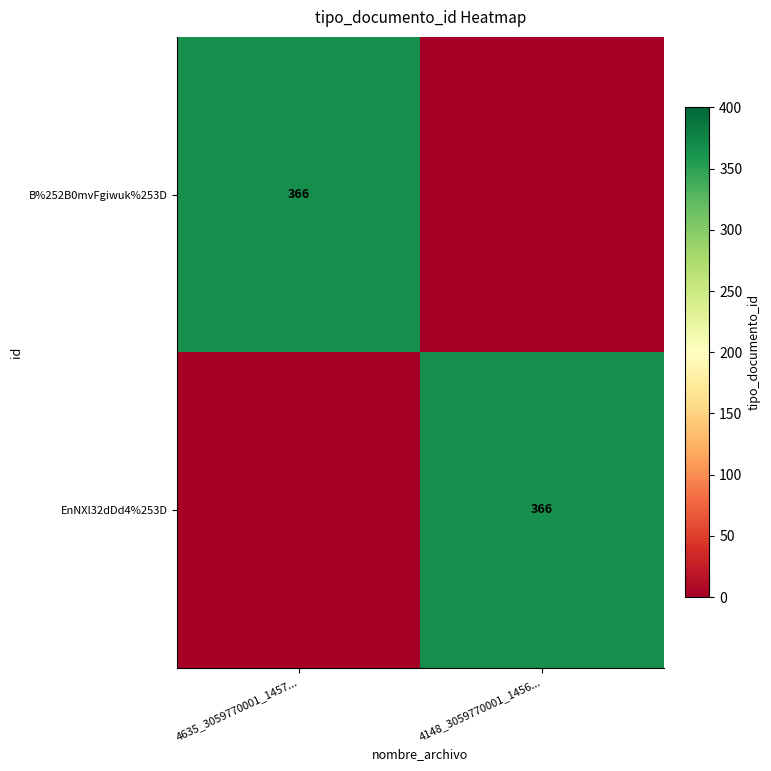

Is it true that B%252B0mvFgiwuk%253D equals 638 at 4635_3059770001_1457...?

False